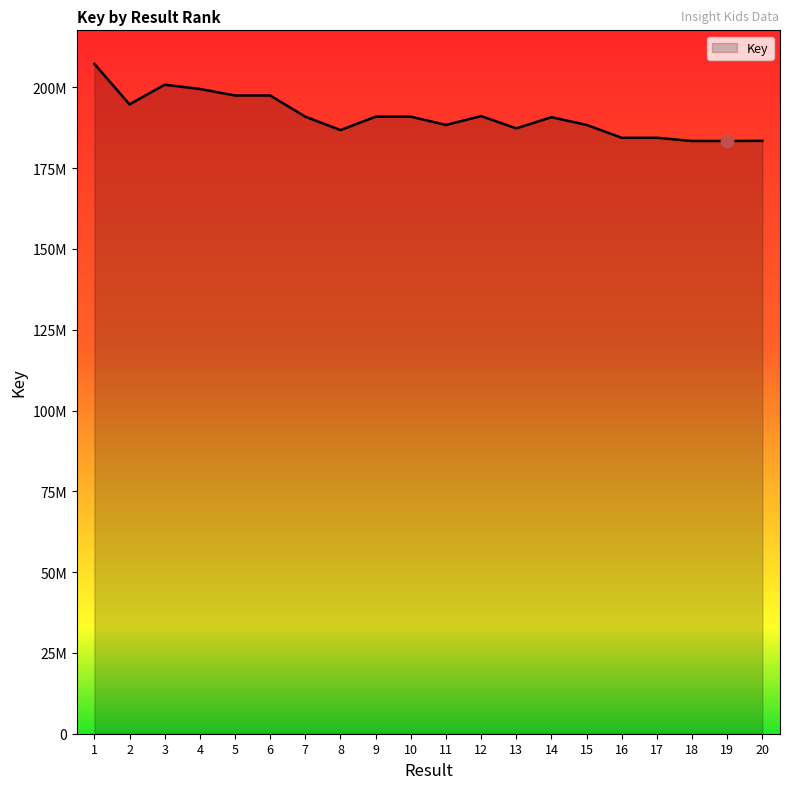

What is the ratio of the value at 6 to the value at 18?

1.1